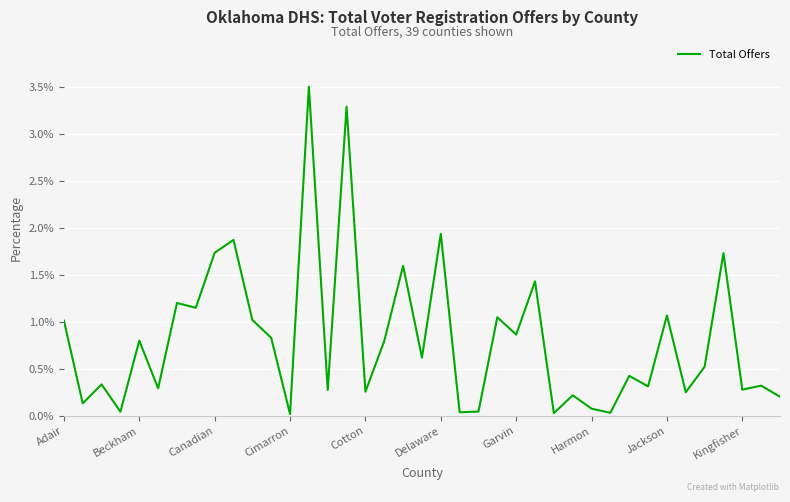

What is the greatest value displayed?

3.5